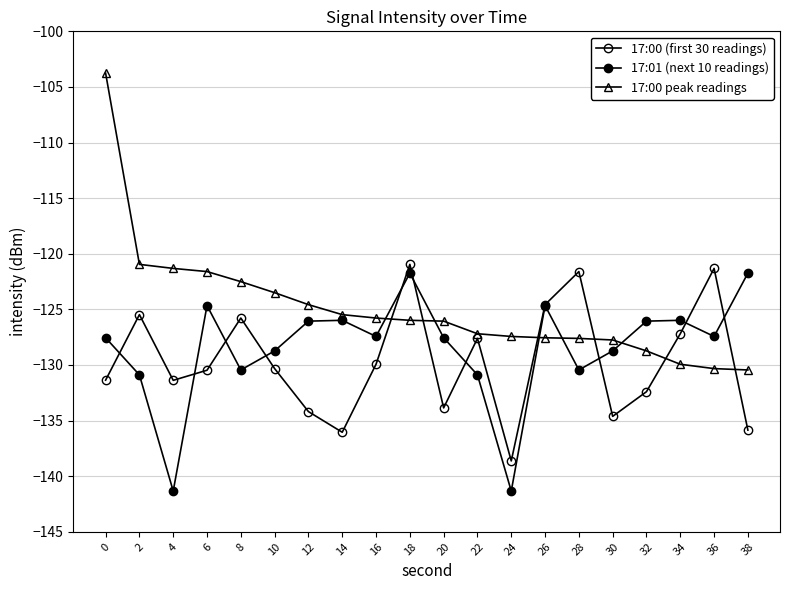

What is the difference between the second highest and second lowest values in the 17:01 (next 10 readings) series?

19.6